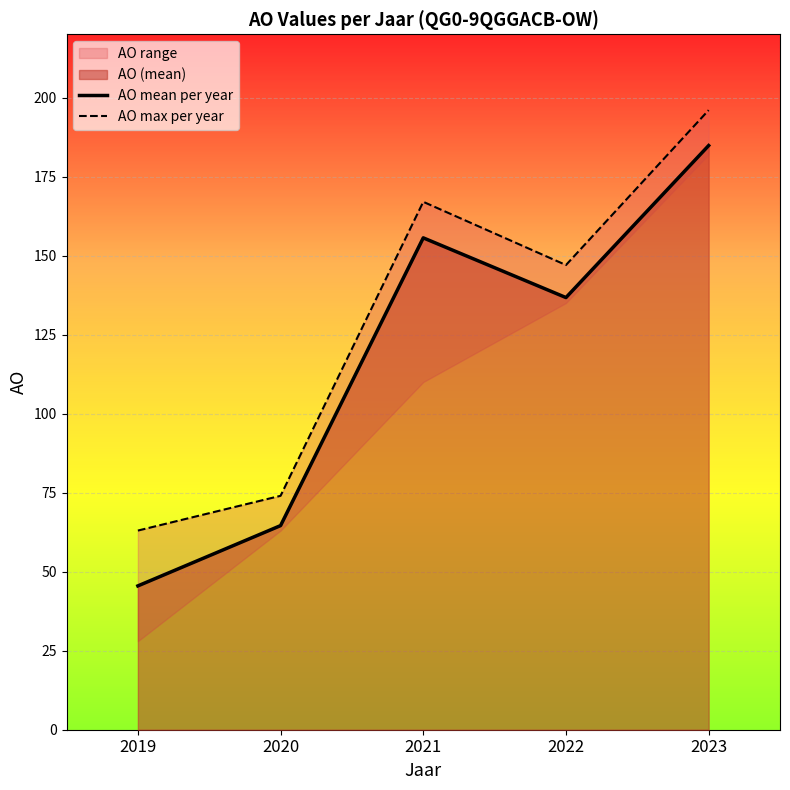

Reading right to left, what are all the values shown in this chart?

AO mean per year: 2023=184.8	2022=136.7	2021=155.6	2020=64.6	2019=45.5
AO max per year: 2023=196.0	2022=147.0	2021=167.0	2020=74.0	2019=63.0